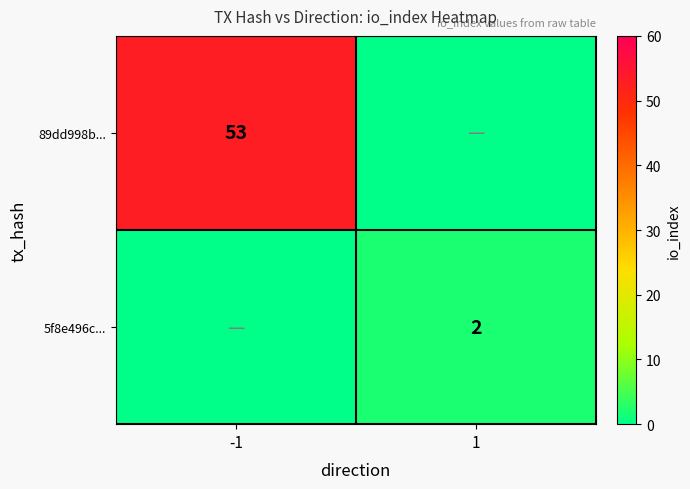

At how many categories does at least one series exceed 44?

1